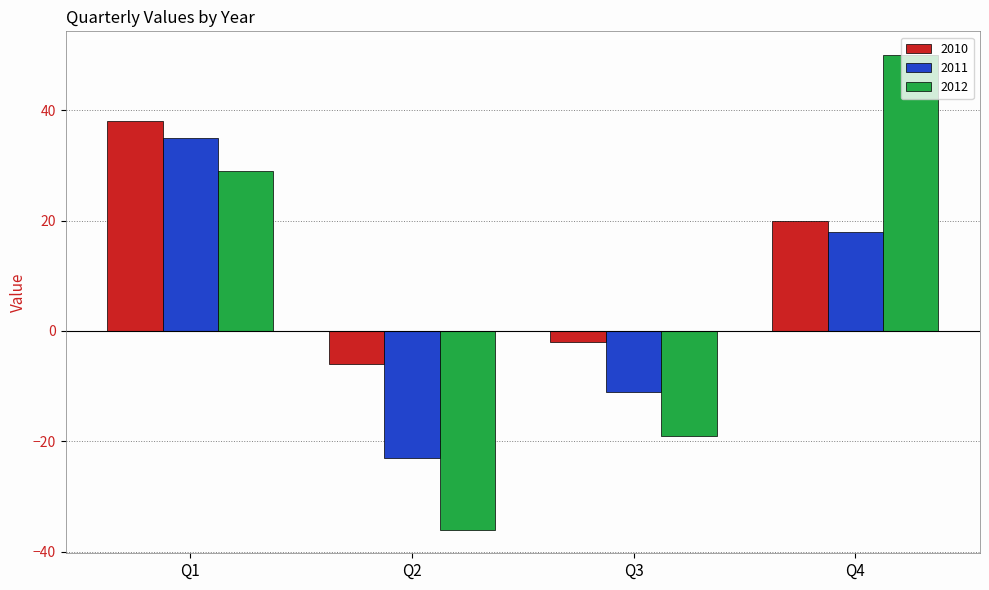

Are the bars grouped side by side (vs. stacked)?

Yes